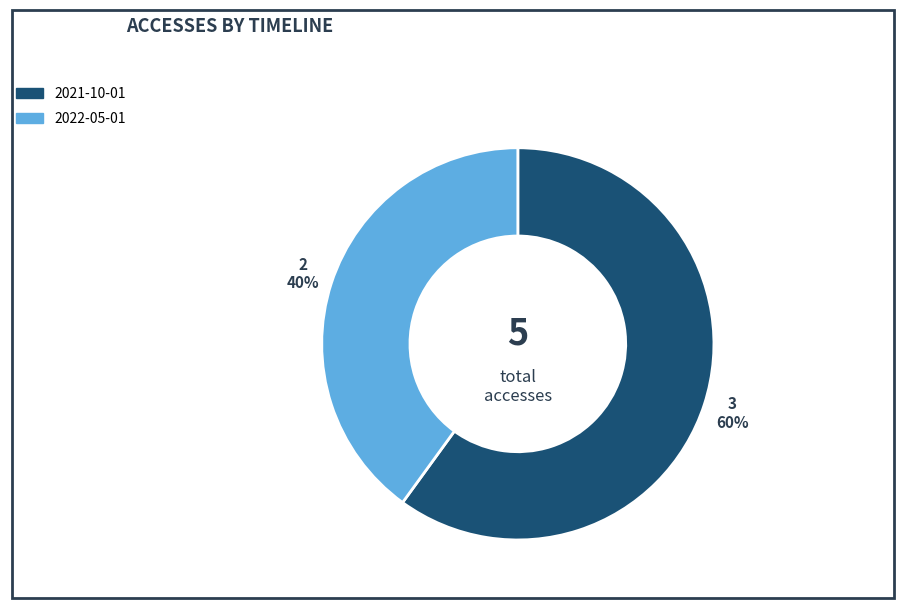

To the nearest percent, what is the difference between the largest and smallest slice percentages?

20%